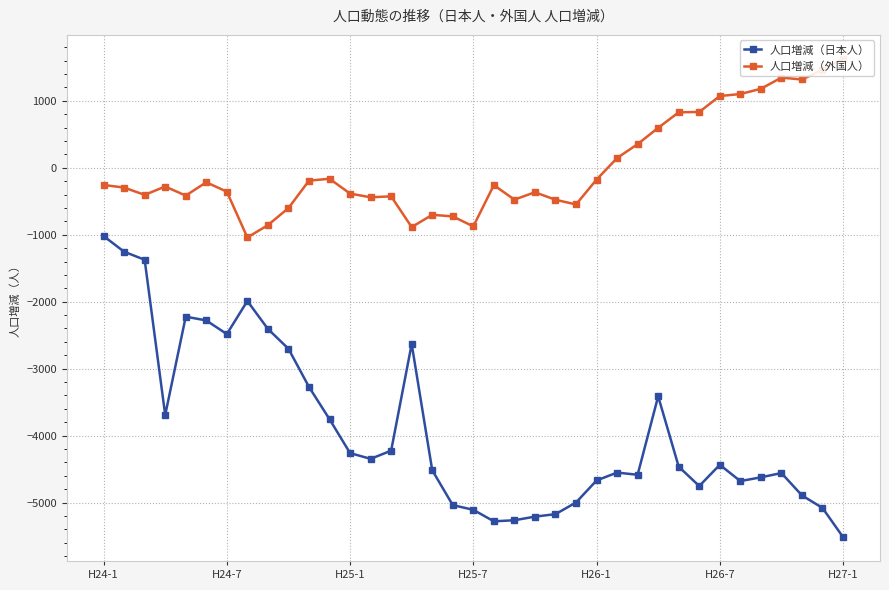

True or false: 人口増減（日本人） has more than 1 points higher than both neighbors.

True